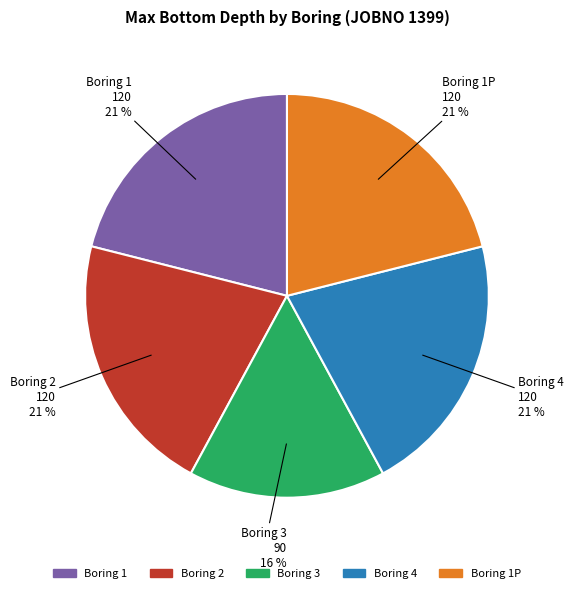

Does any single category account for the majority?

No